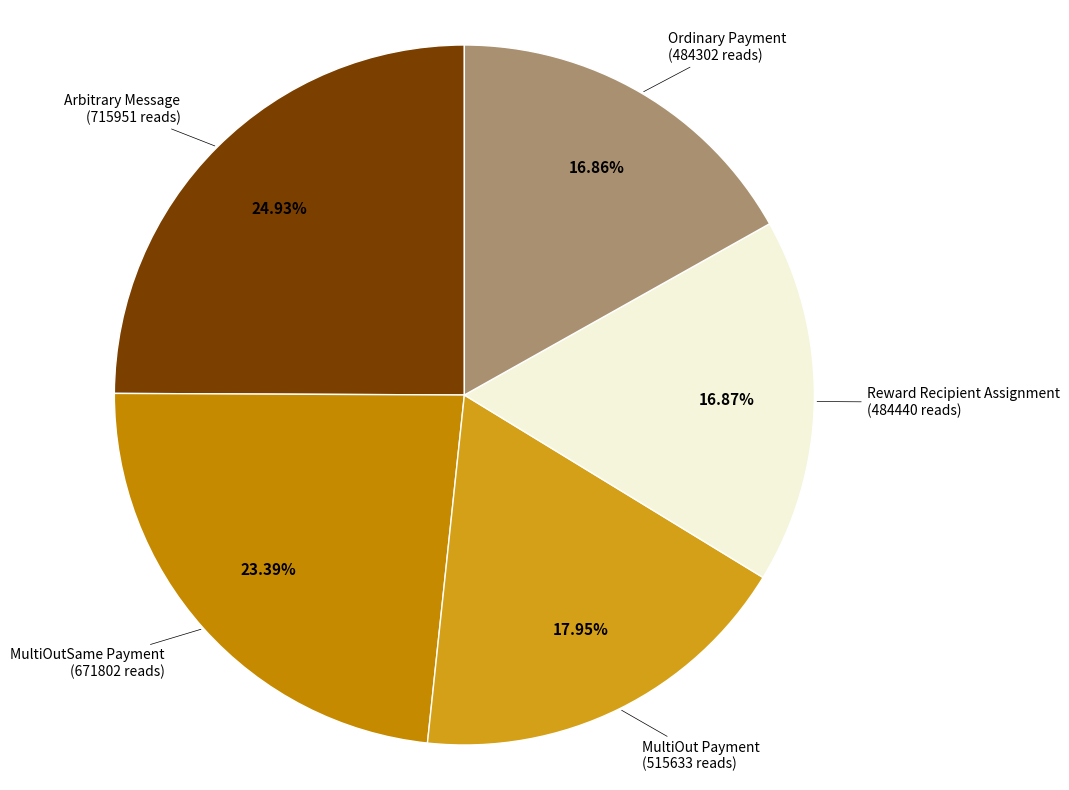

How many slices are in this pie chart?

5